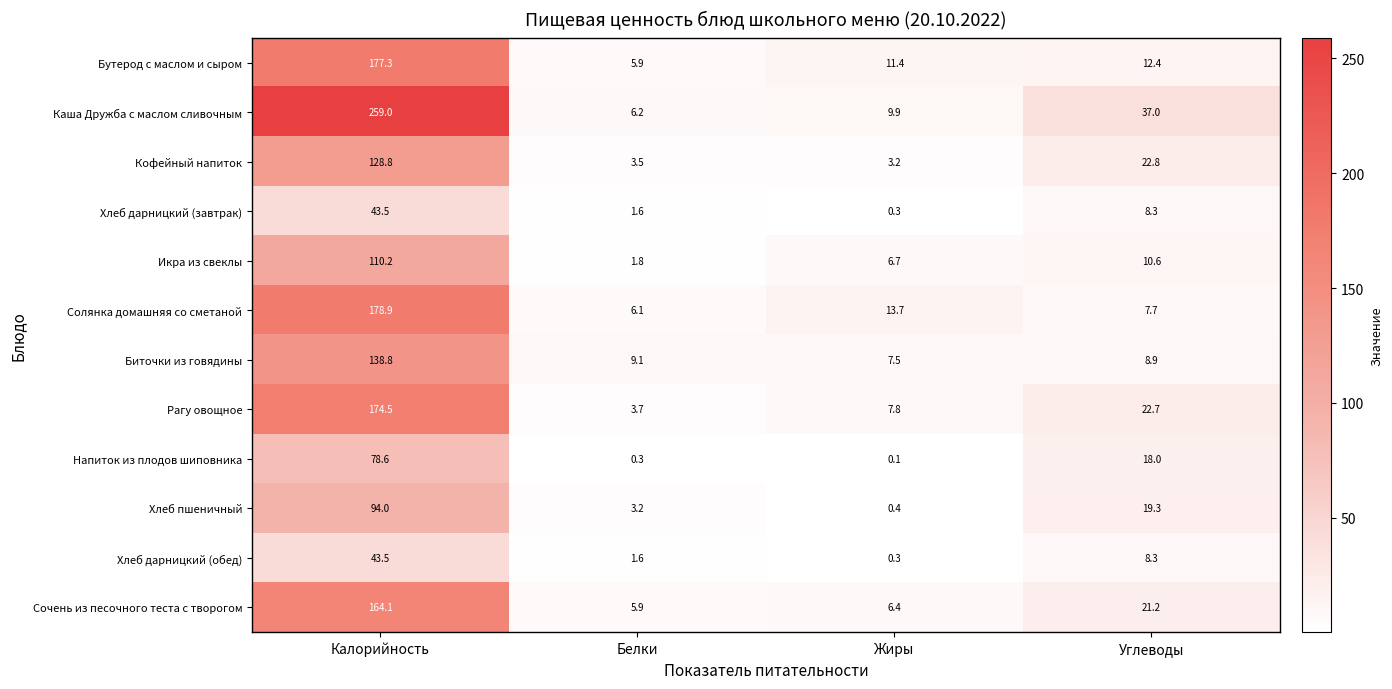

What is the maximum value shown in the chart?

259.0